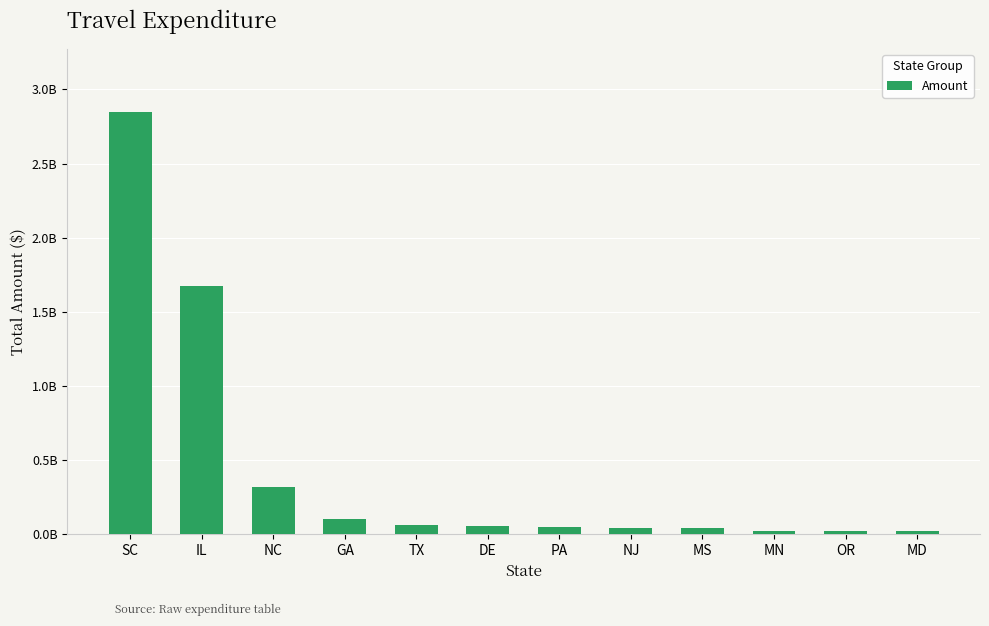

What is the sum of all values?

5261745056.2